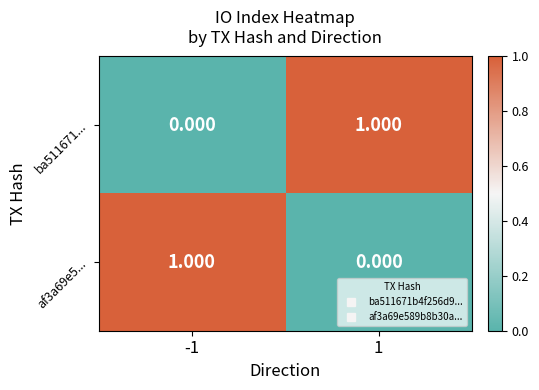

Count the number of data series in this chart.

2